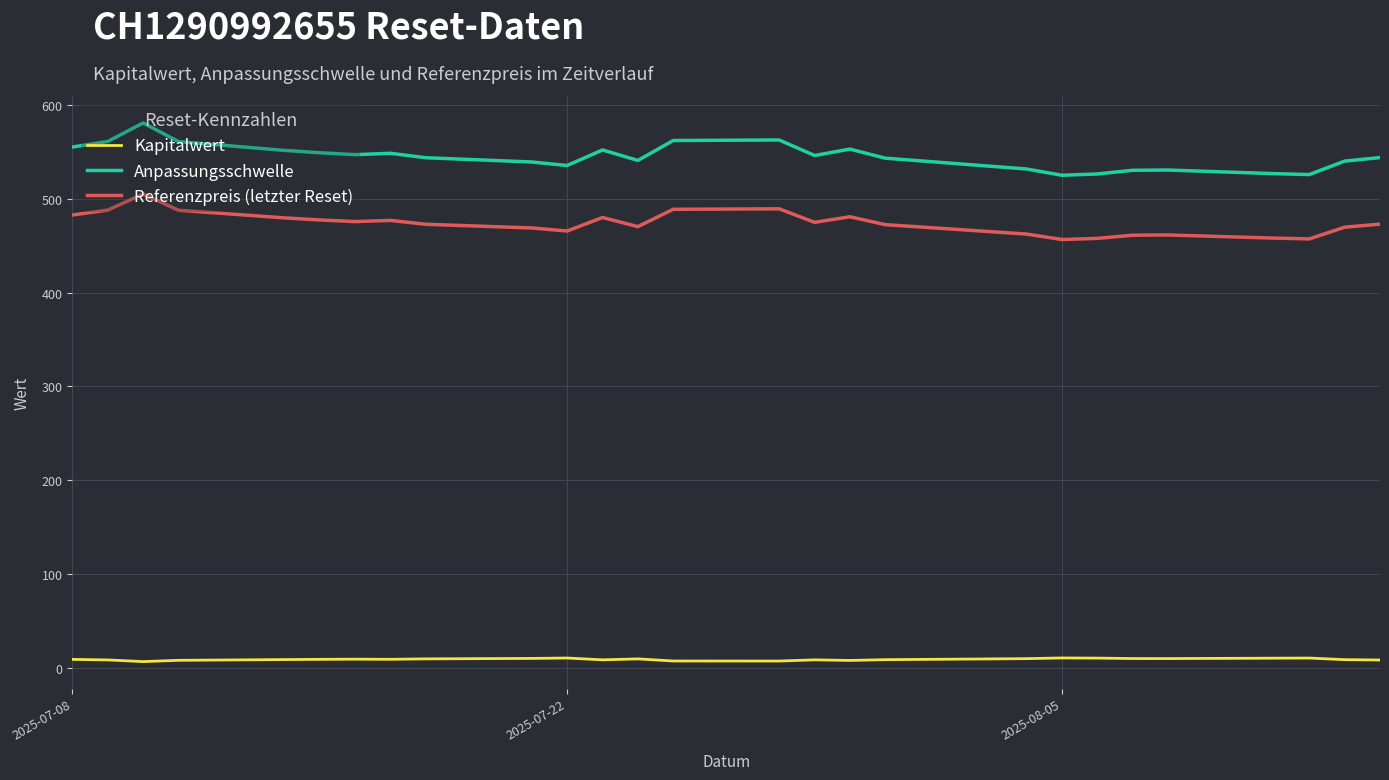

True or false: Referenzpreis (letzter Reset) and Anpassungsschwelle intersect in this chart.

False